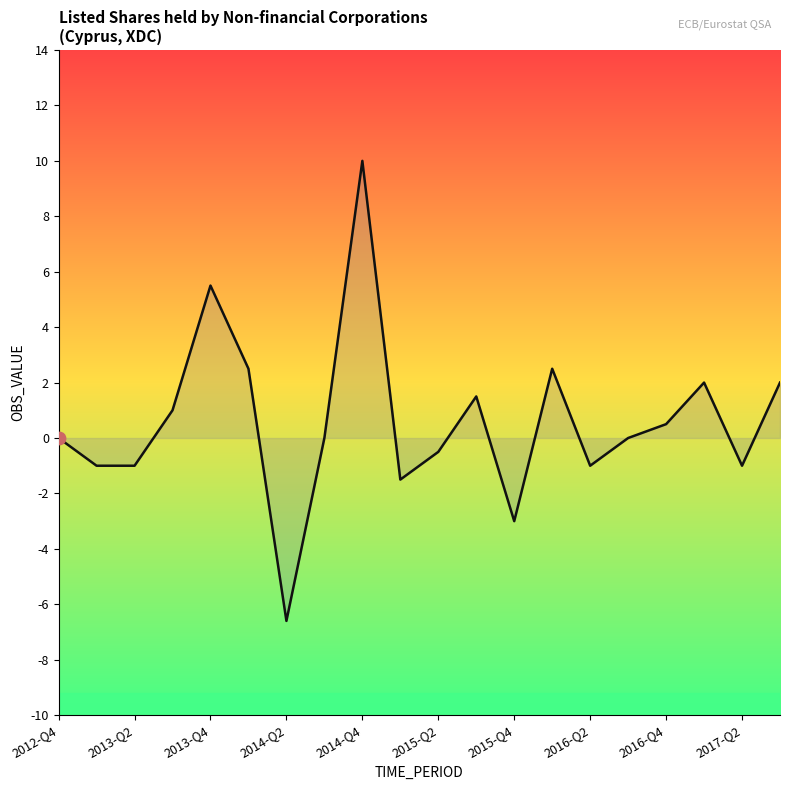

What is the difference between the maximum and minimum values?

16.6